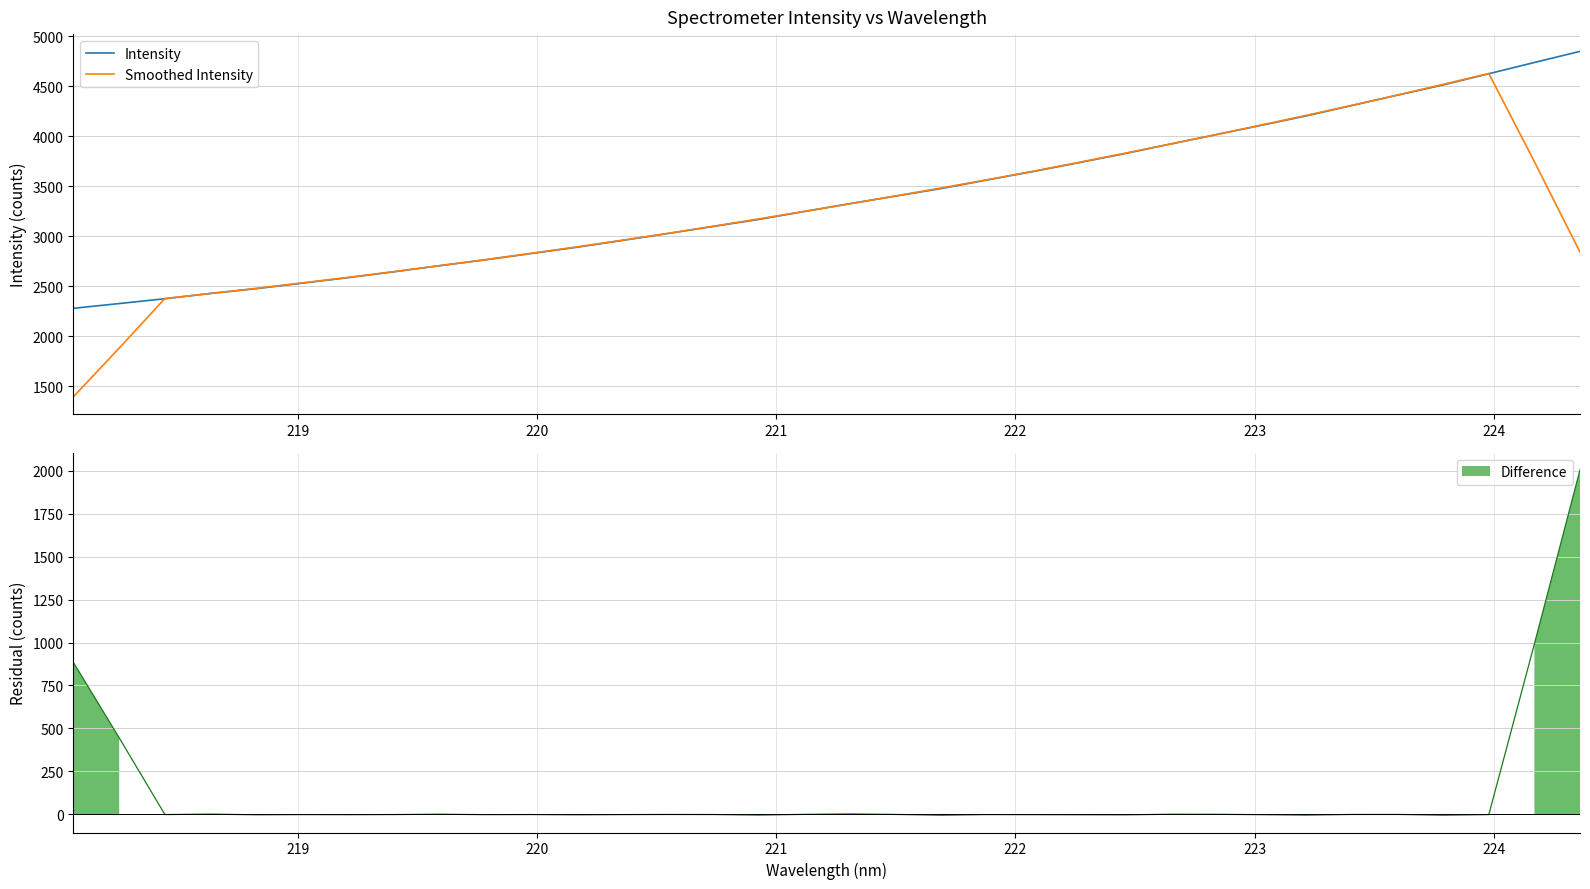

True or false: Smoothed Intensity and Intensity intersect in this chart.

True